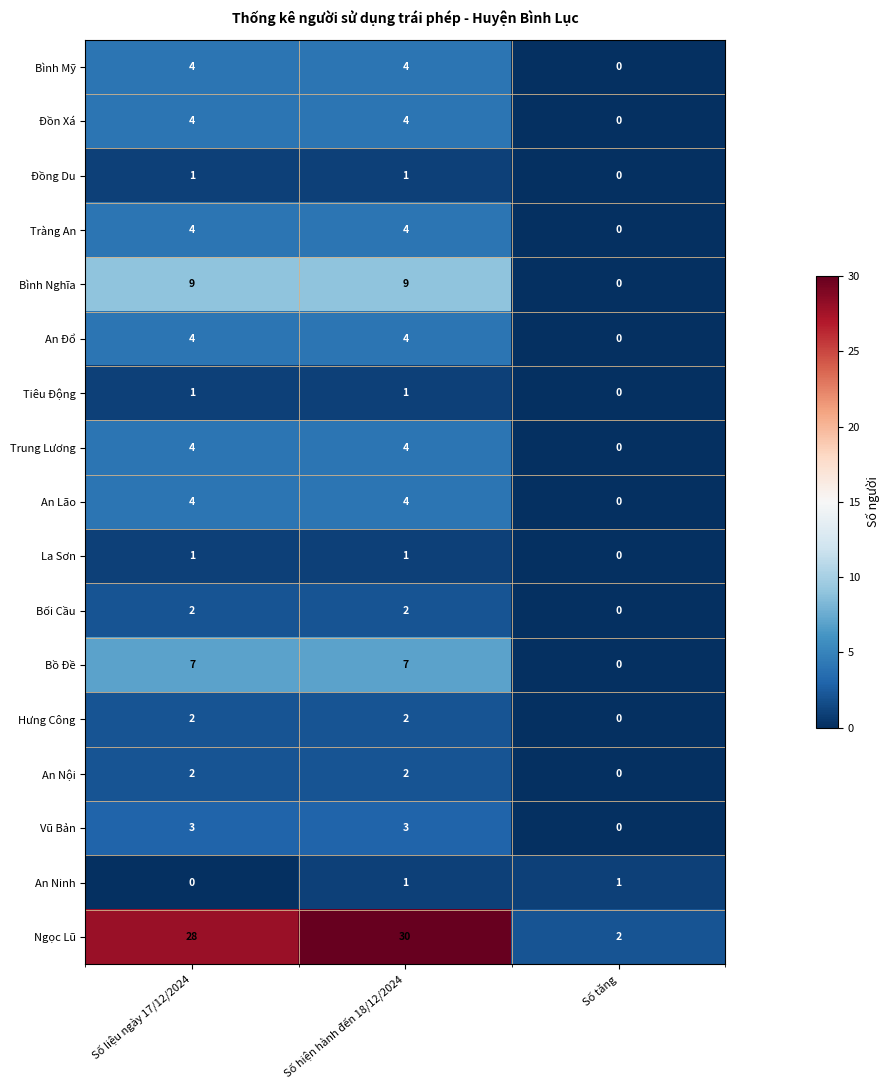

What is the difference between the maximum and minimum values in the An Đổ series?

4